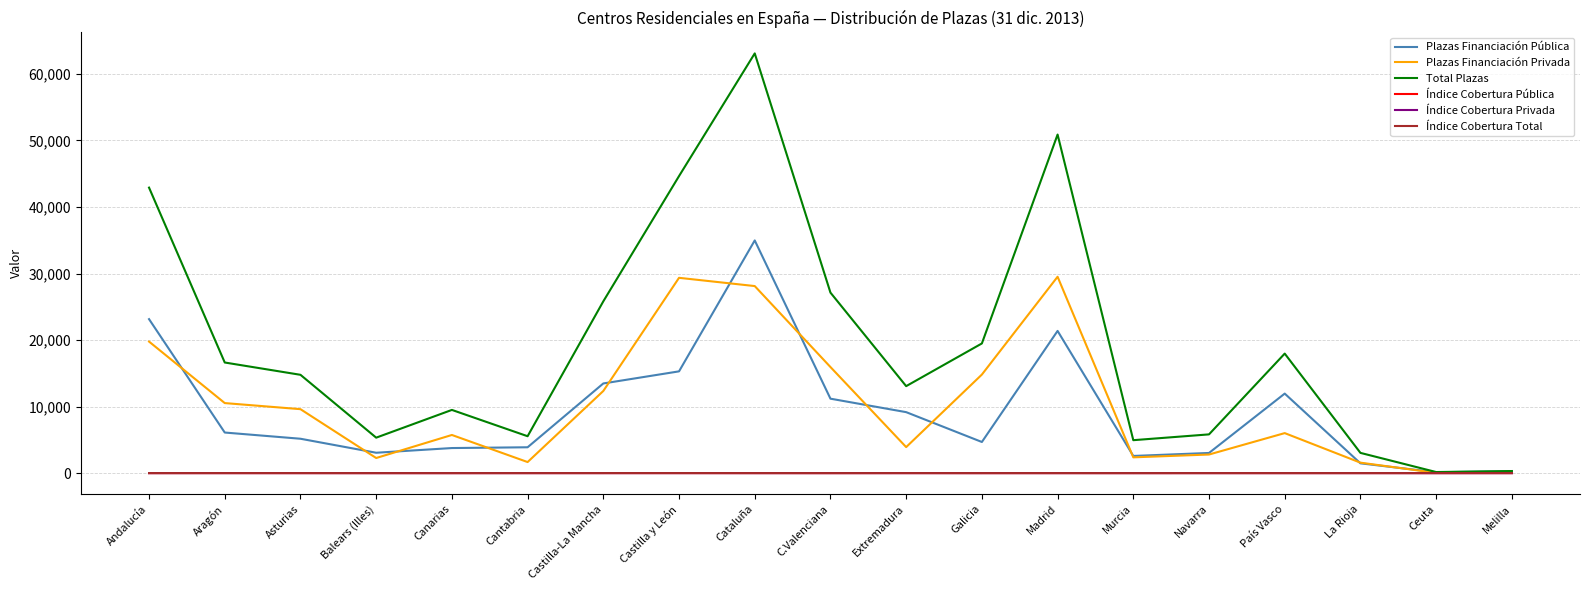

What is the sum of the Índice Cobertura Pública values at Aragón and Balears (Illes)?

4.1